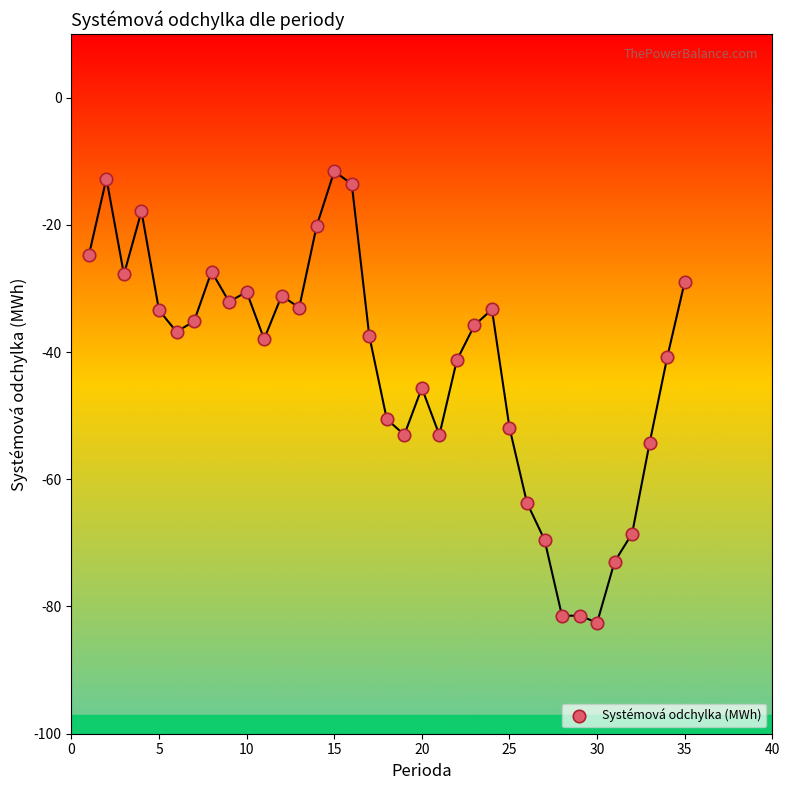

What is the range of X values (max minus min)?

34.0